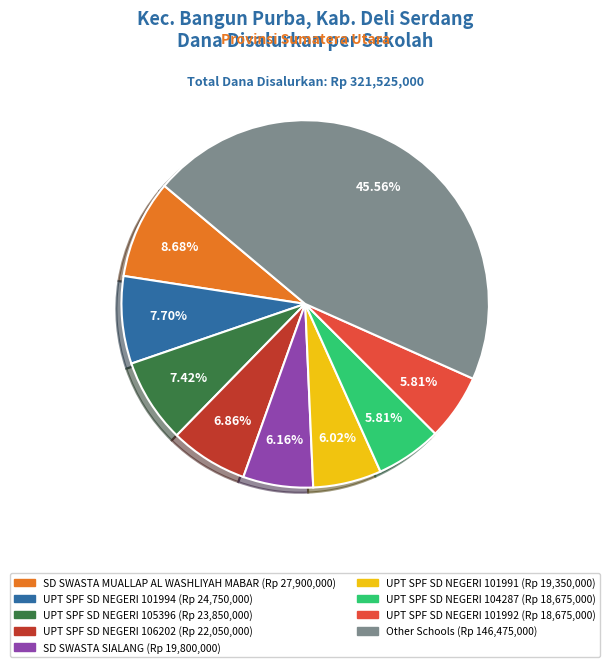

Is there any slice that represents more than half of the pie?

No